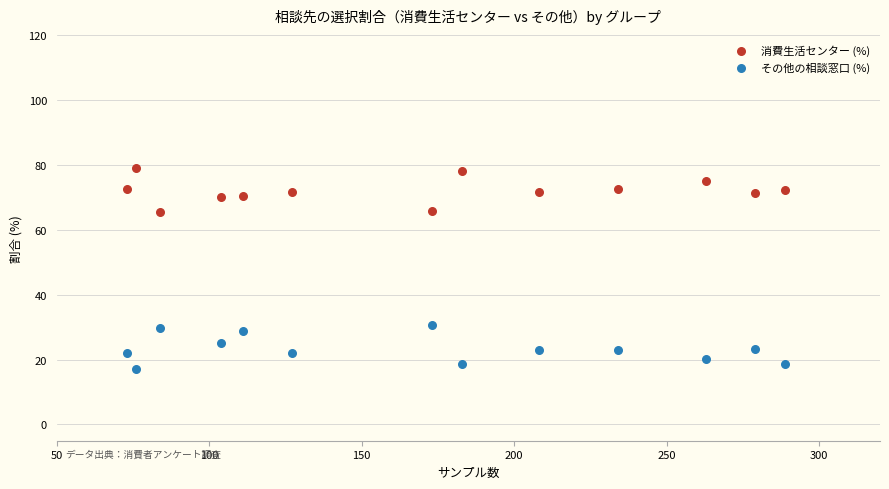

Across all data points, what is the range of X values (max minus min)?

216.0